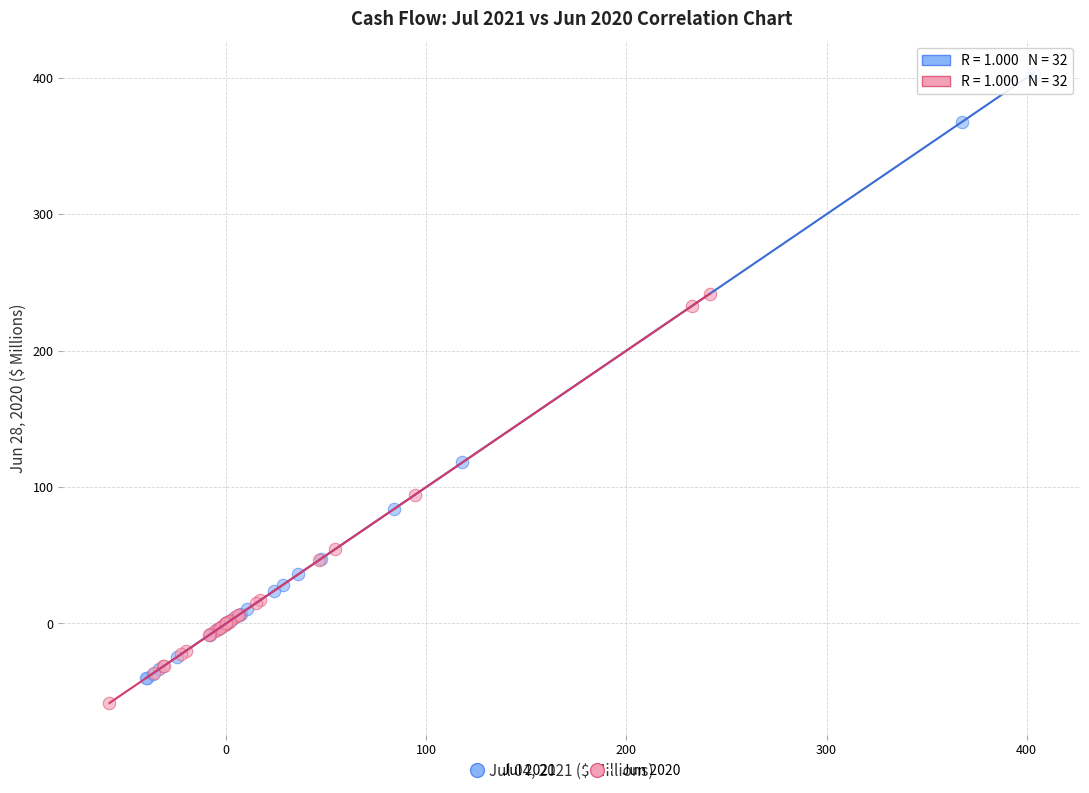

Which series reaches the maximum Y coordinate?

Jul 2021